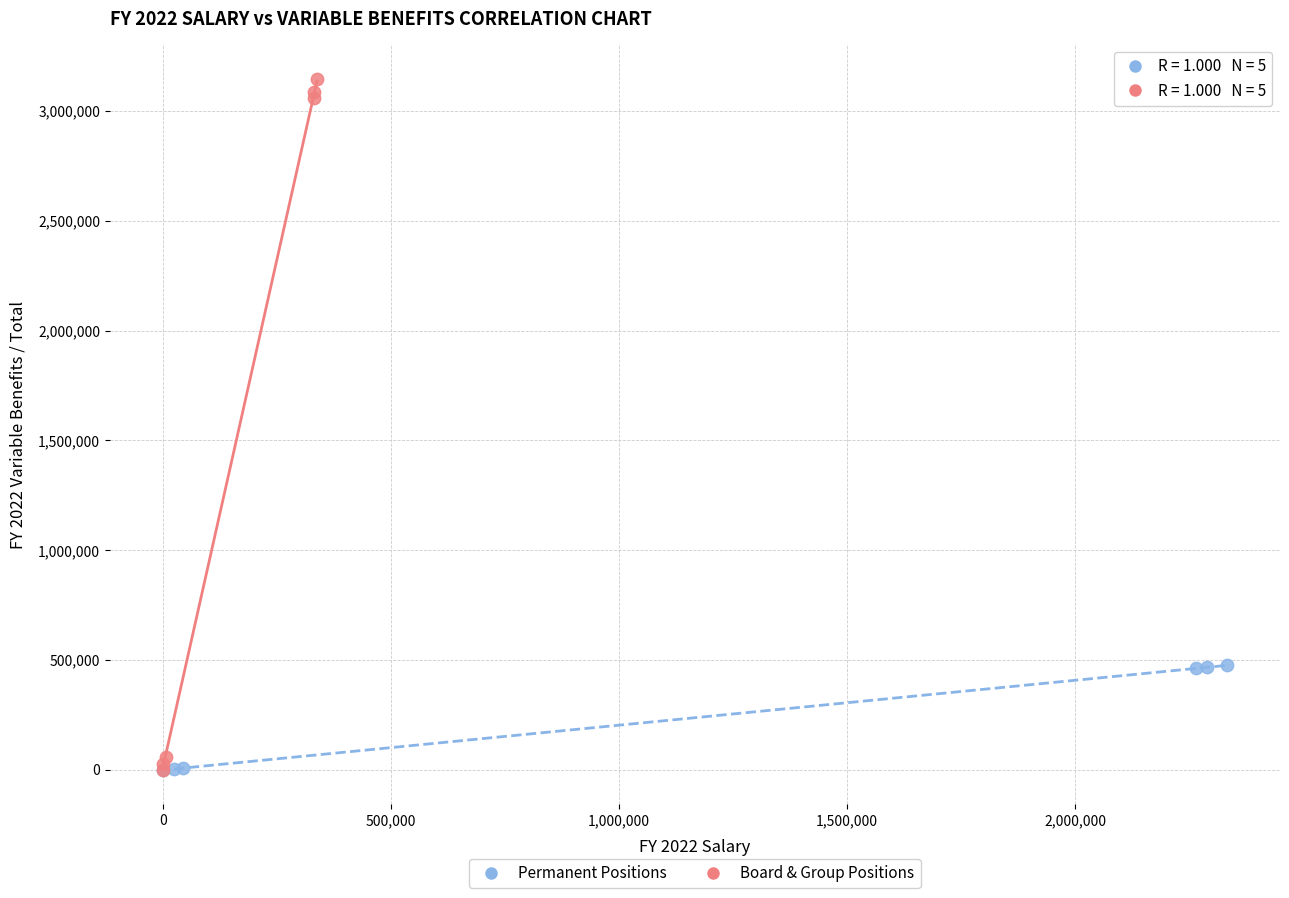

Which series reaches the maximum Y coordinate?

Board & Group Positions